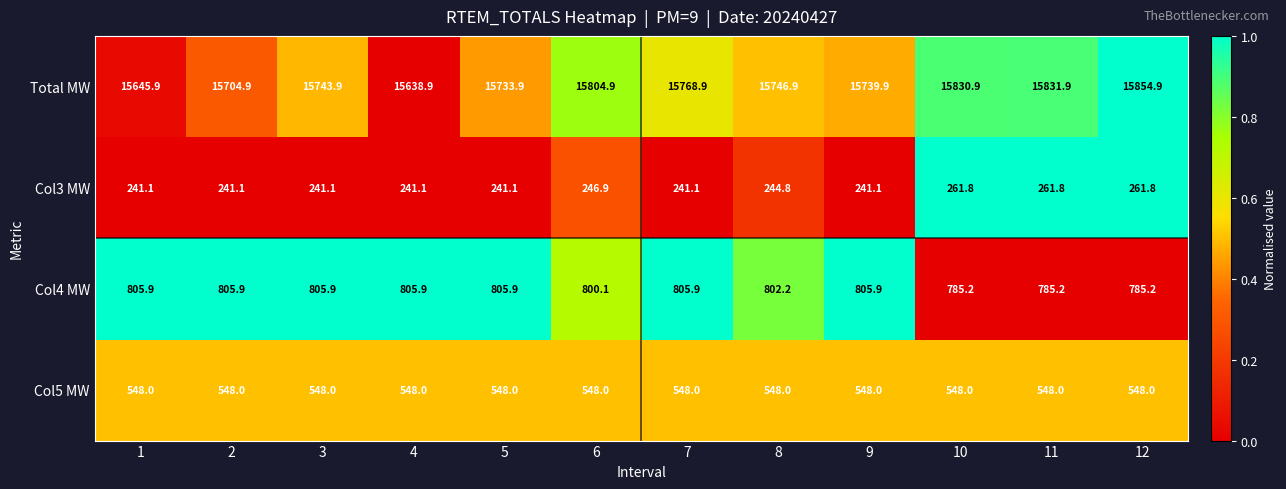

At which category is the sum across all series the highest?

12